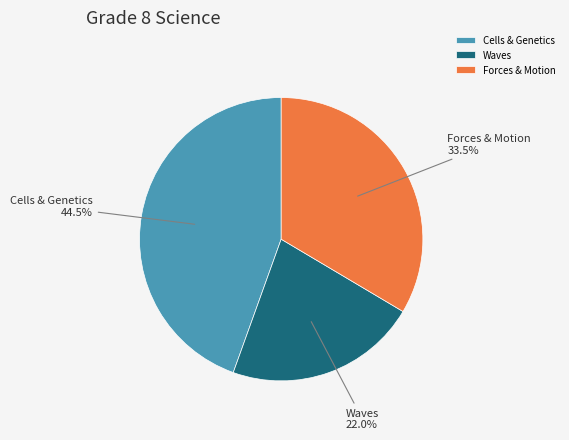

Rank the categories by value from highest to lowest.

Cells & Genetics, Forces & Motion, Waves